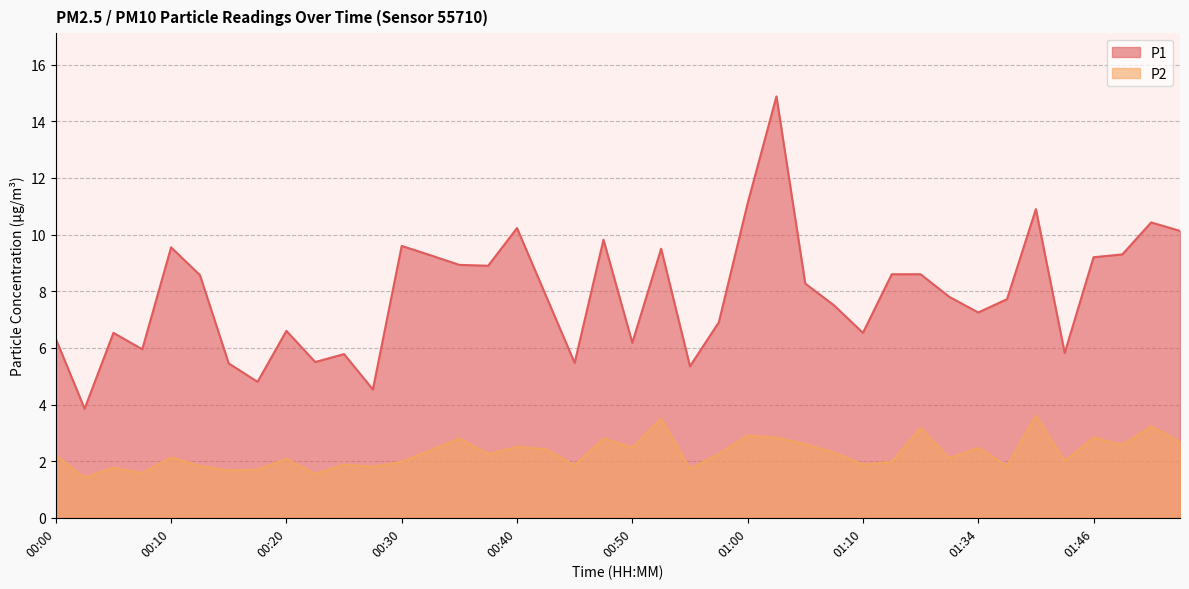

True or false: P2 and P1 cross at least once.

False